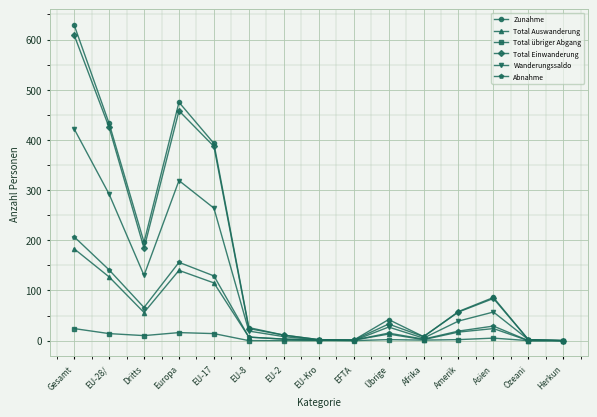

What is the highest value of the Total Auswanderung series?

183